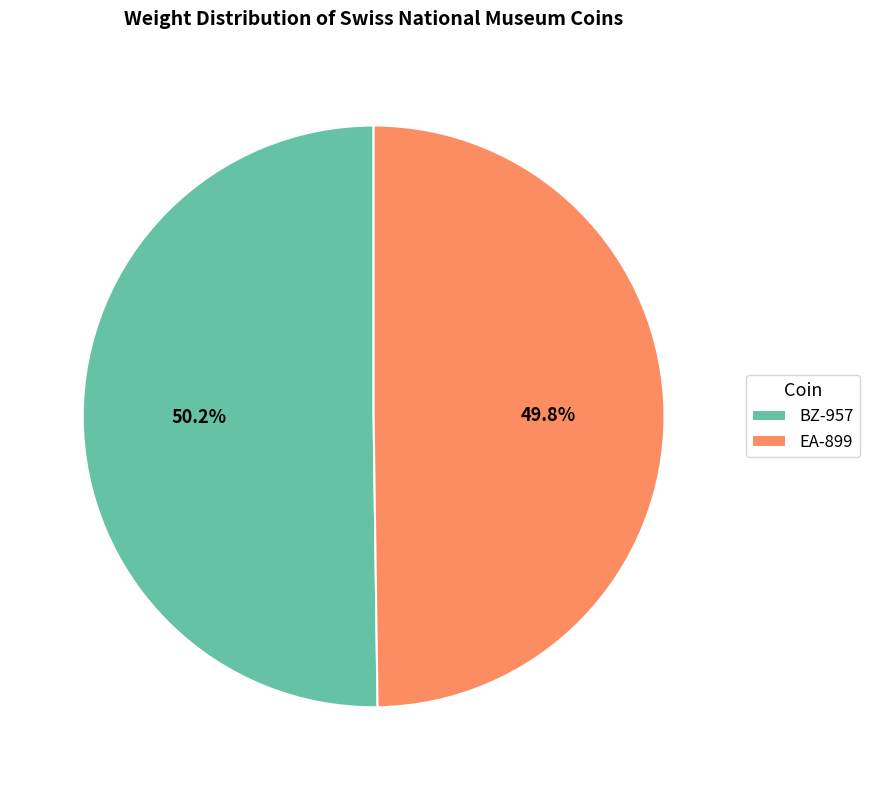

Is there any slice that represents more than half of the pie?

Yes